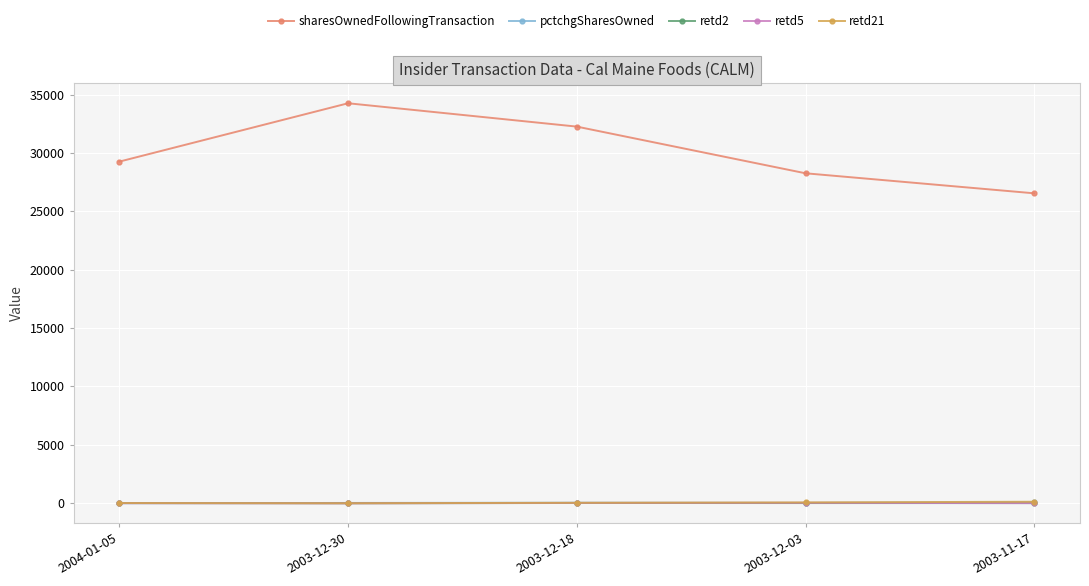

True or false: retd21 and sharesOwnedFollowingTransaction intersect in this chart.

False